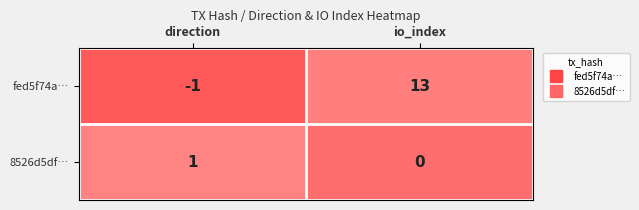

Which series changed the most between direction and io_index?

fed5f74a…